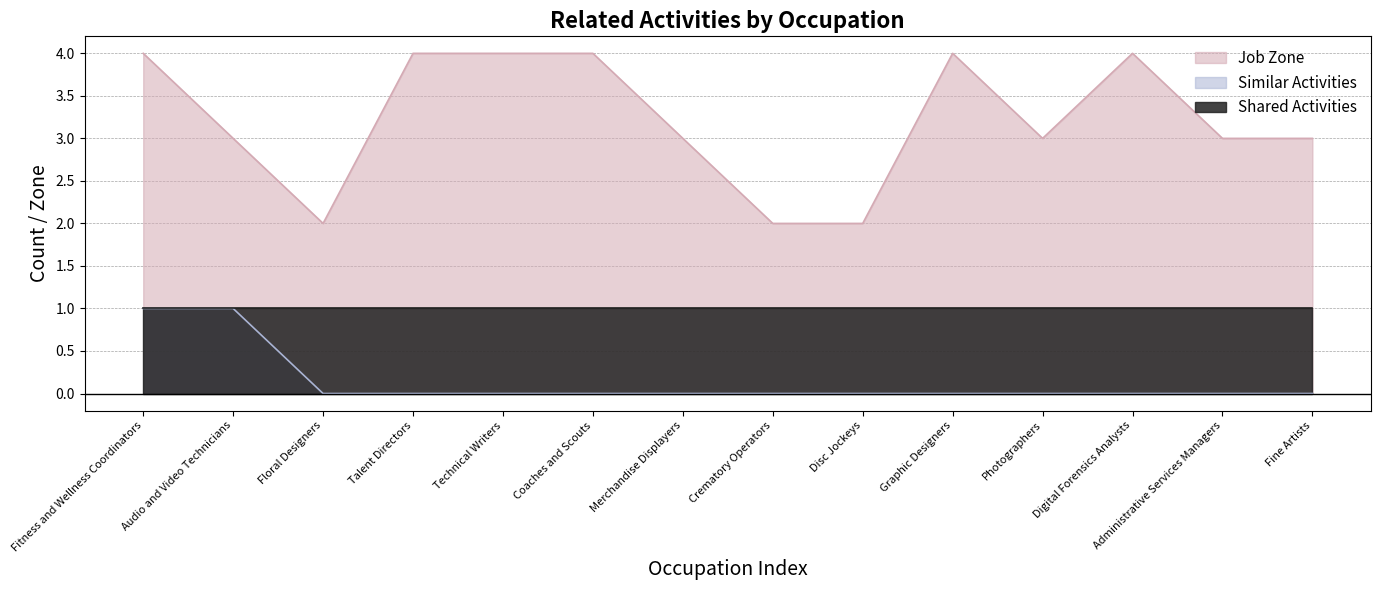

At which category does the chart reach its peak across all series?

Fitness and Wellness Coordinators